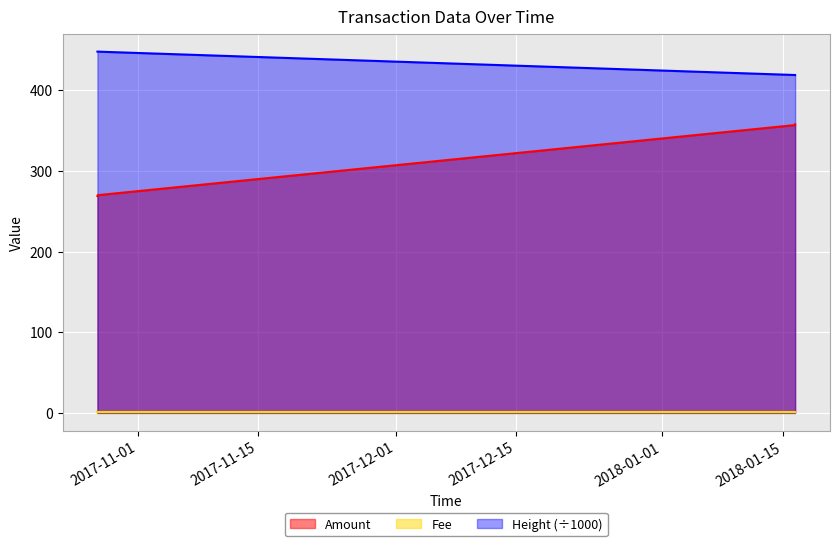

Which series has the widest spread of values?

Amount